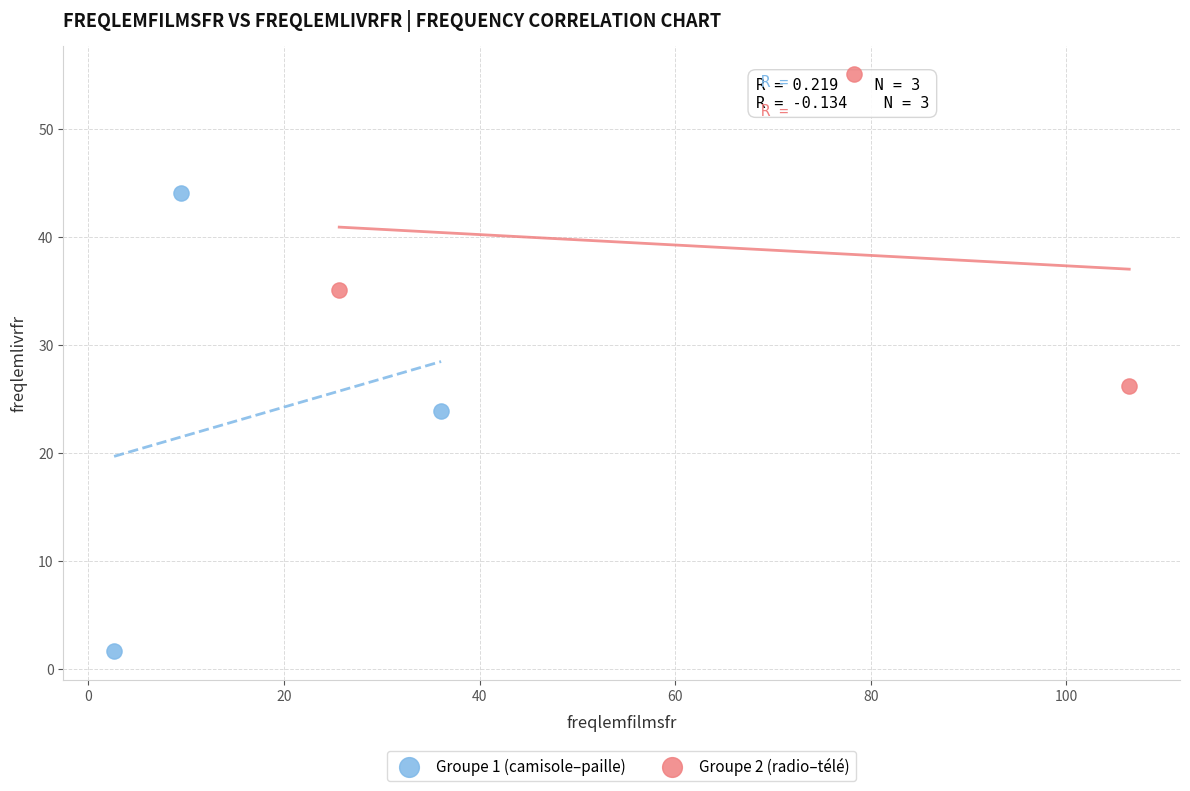

Which series reaches the minimum Y coordinate?

Groupe 1 (camisole–paille)